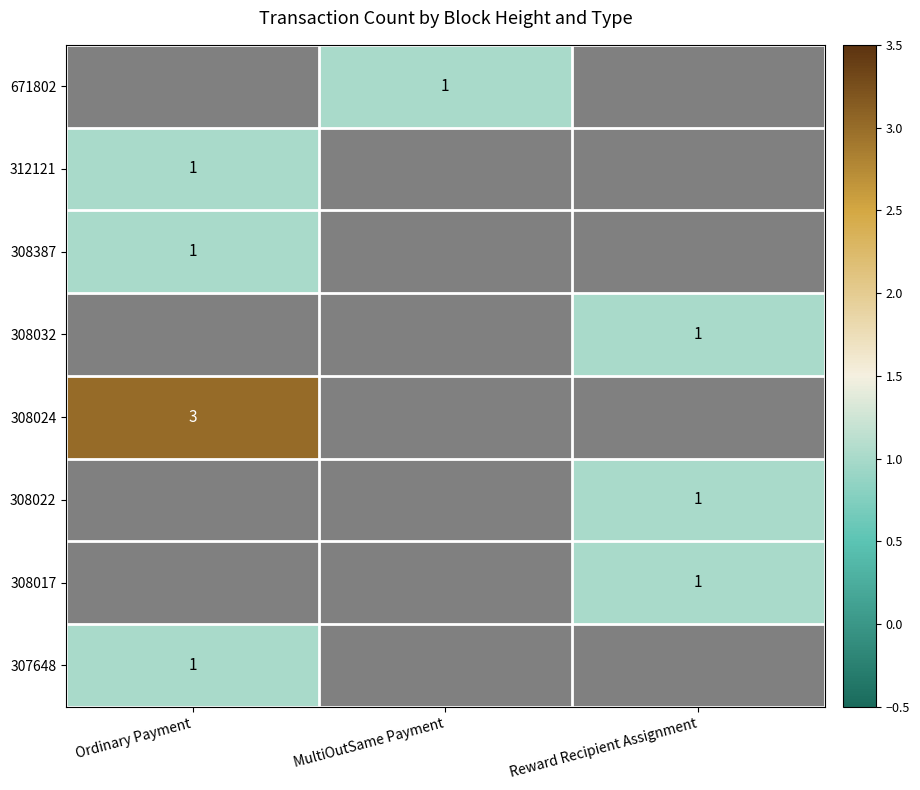

How many data points does each series have?

3